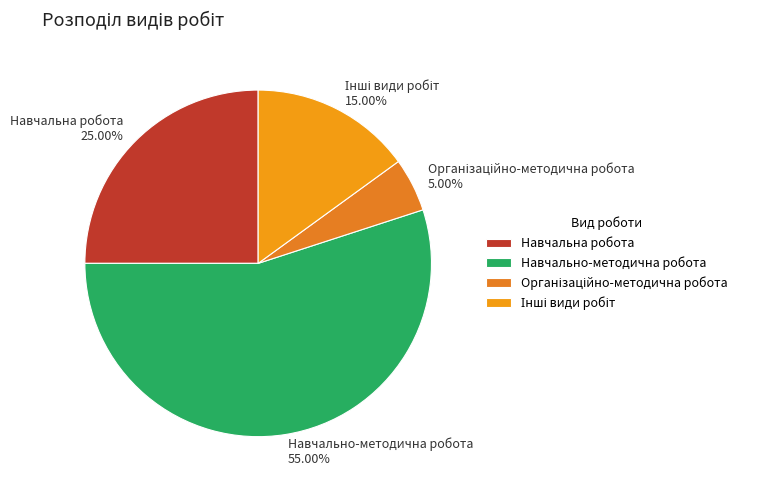

How many slices are in this pie chart?

4